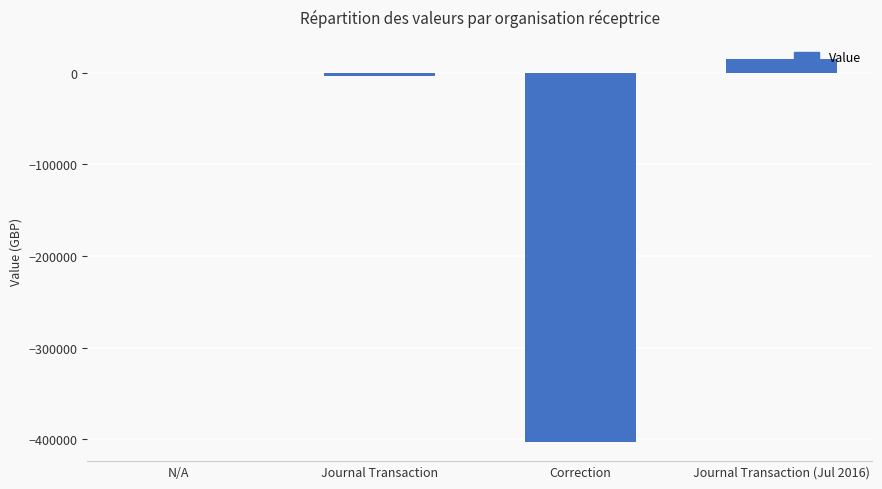

Which has a higher value, Correction or Journal Transaction (Jul 2016)?

Journal Transaction (Jul 2016)